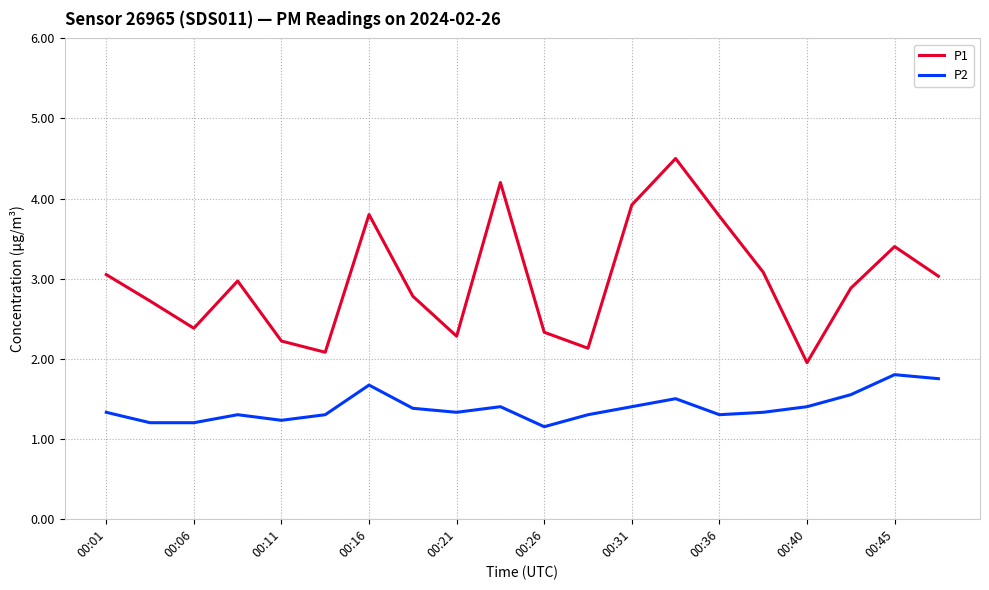

List the series in order of their overall mean, highest first.

P1, P2